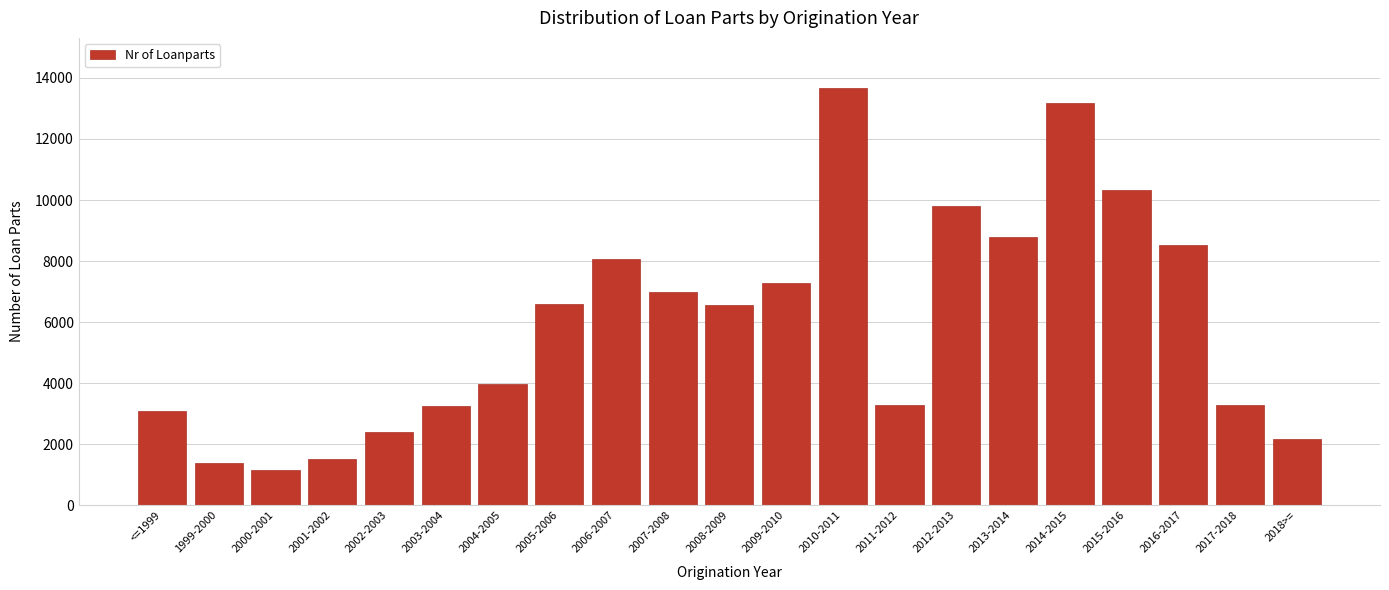

What is the difference between the maximum and second lowest values?

12277